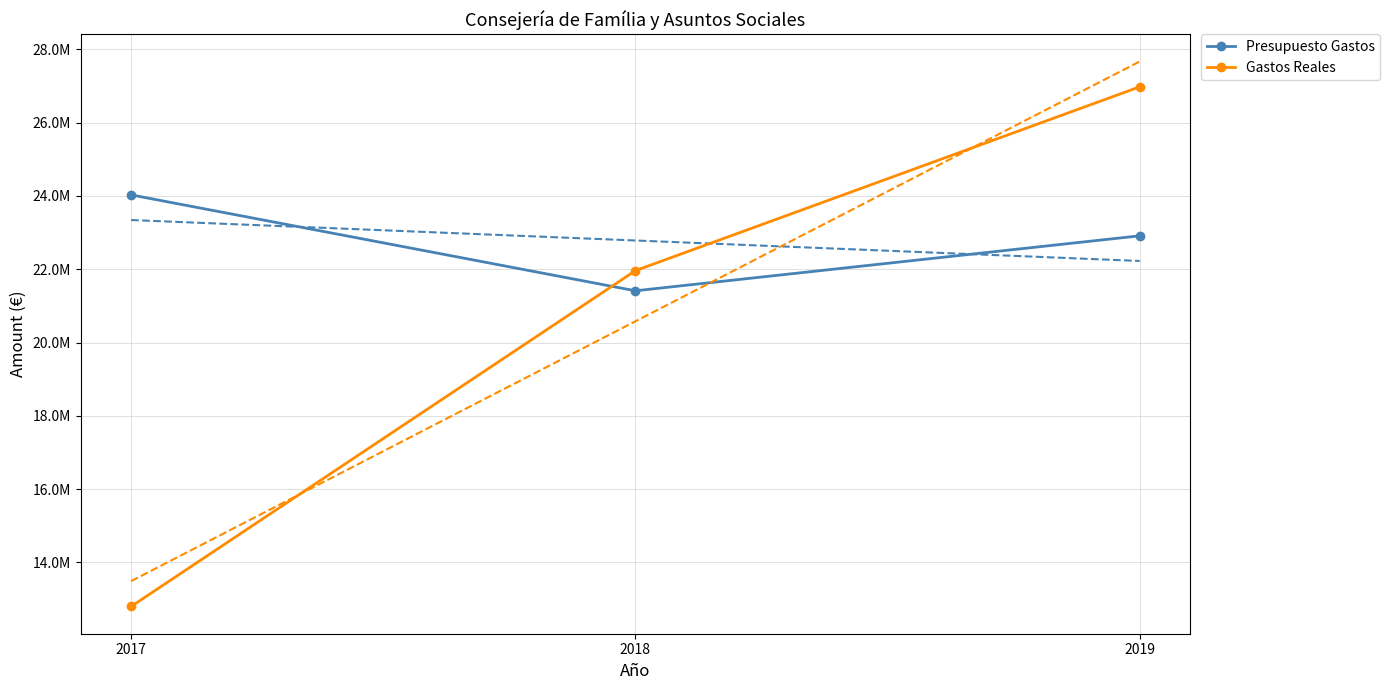

Between 2018 and 2019, which is larger?

2019